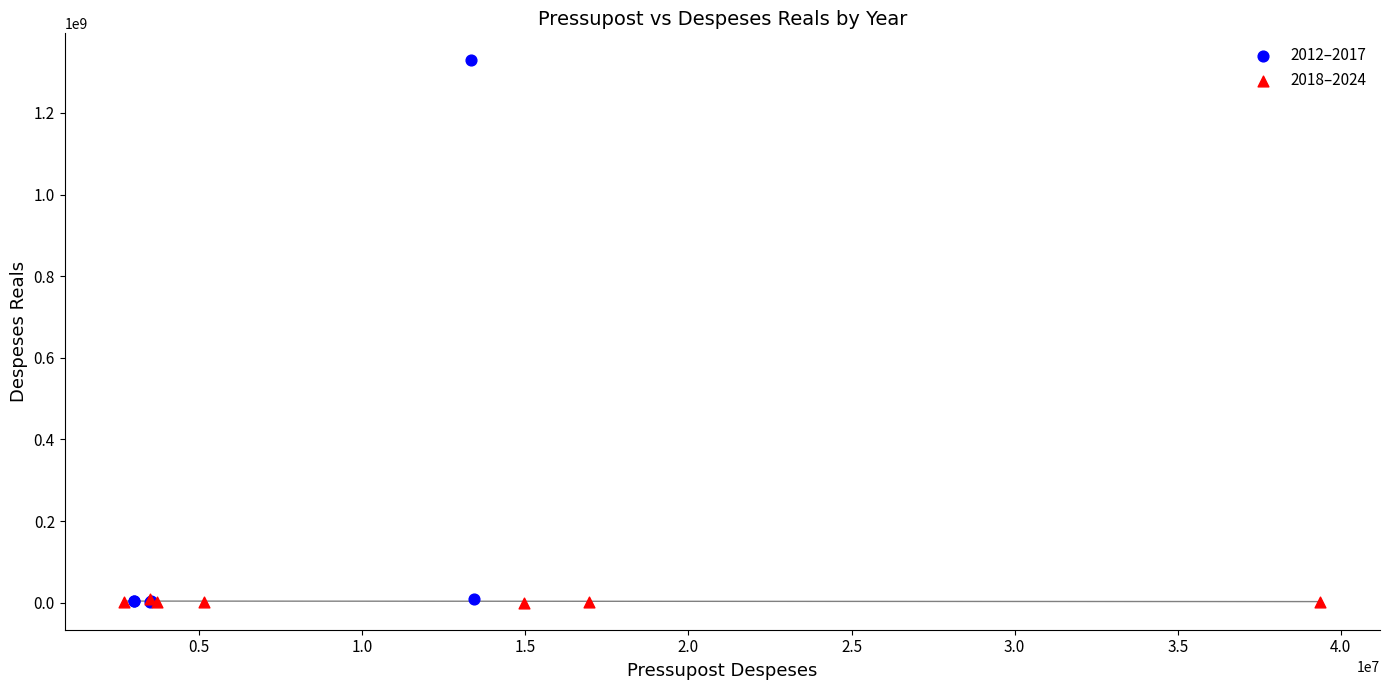

Which series reaches the maximum Y coordinate?

2012–2017